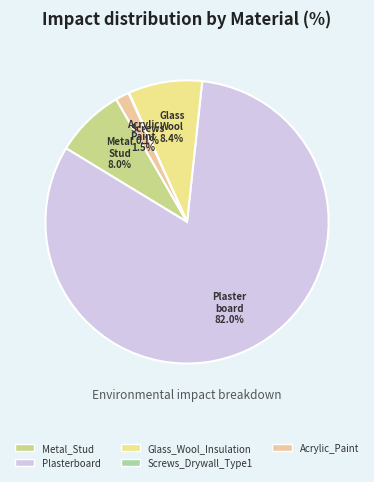

To the nearest percent, what portion does Glass_Wool_Insulation represent?

8%